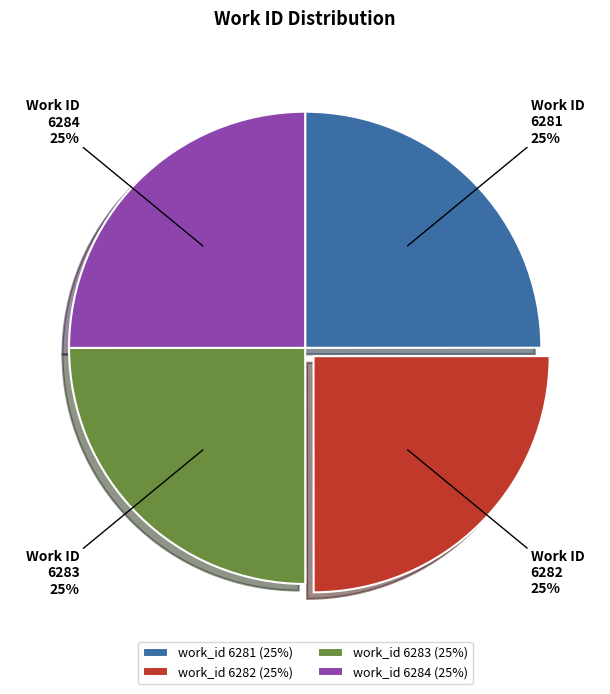

What percentage is the work_id 6281 slice, to the nearest percent?

25%